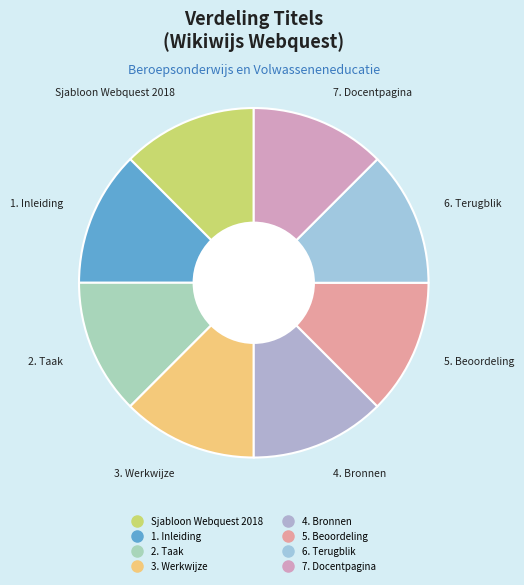

The 7. Docentpagina slice represents 29% of the pie. True or false?

False